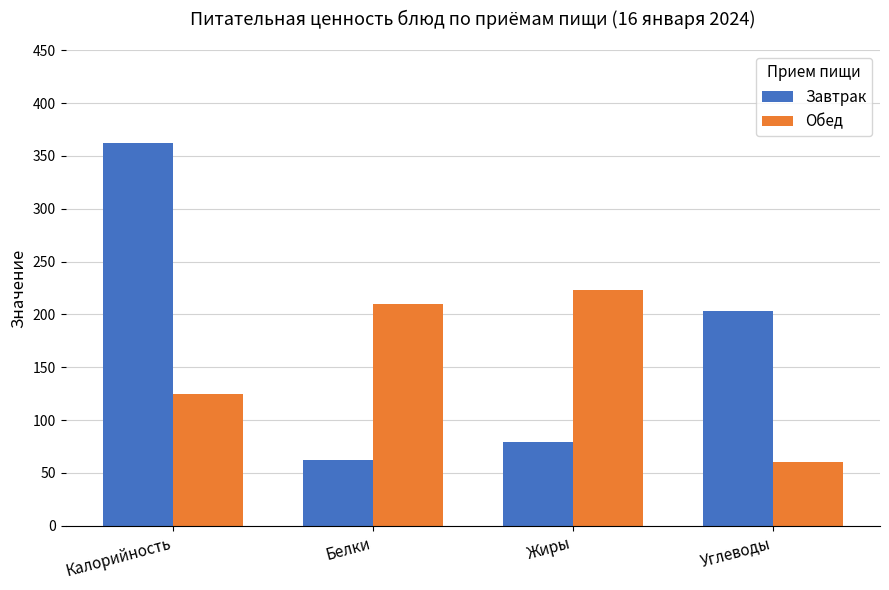

What is the value of the Завтрак bar at the 4th from the left?

203